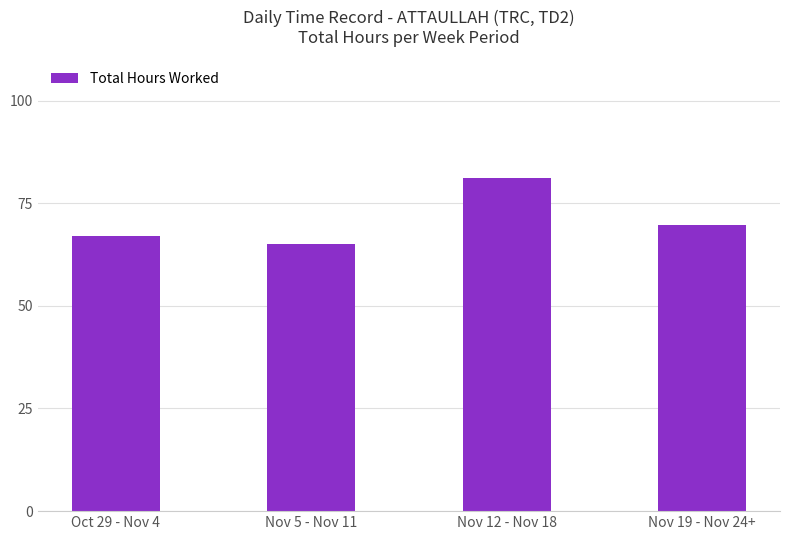

Which label corresponds to the smallest value in the chart?

Nov 5 - Nov 11